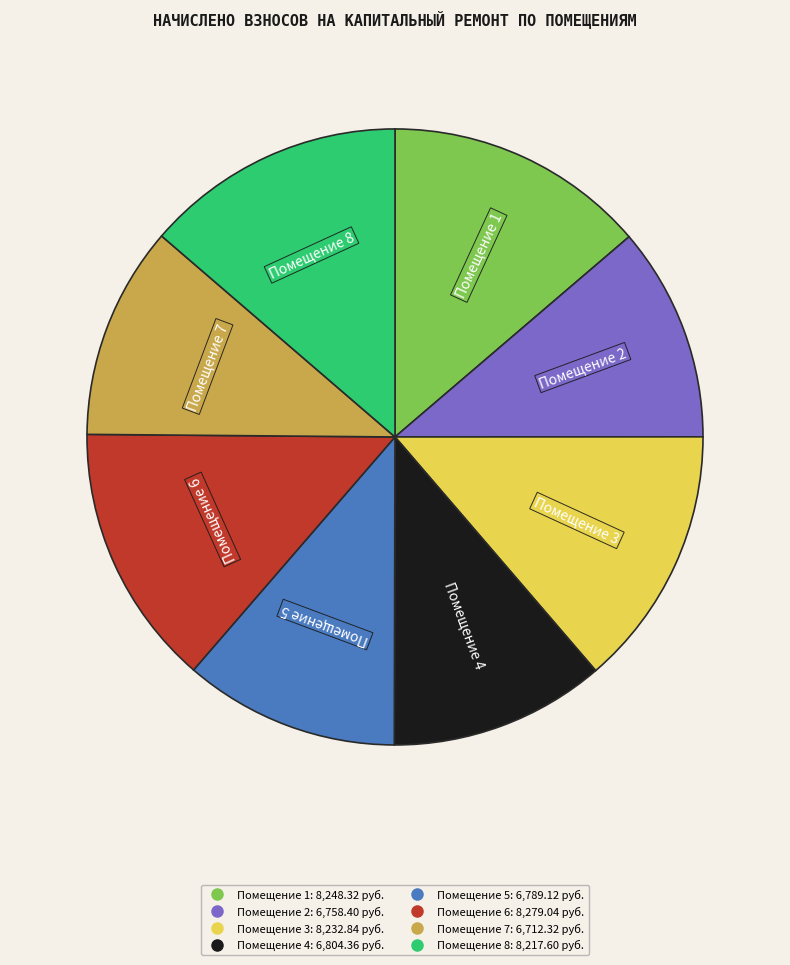

Is there any slice that represents more than half of the pie?

No